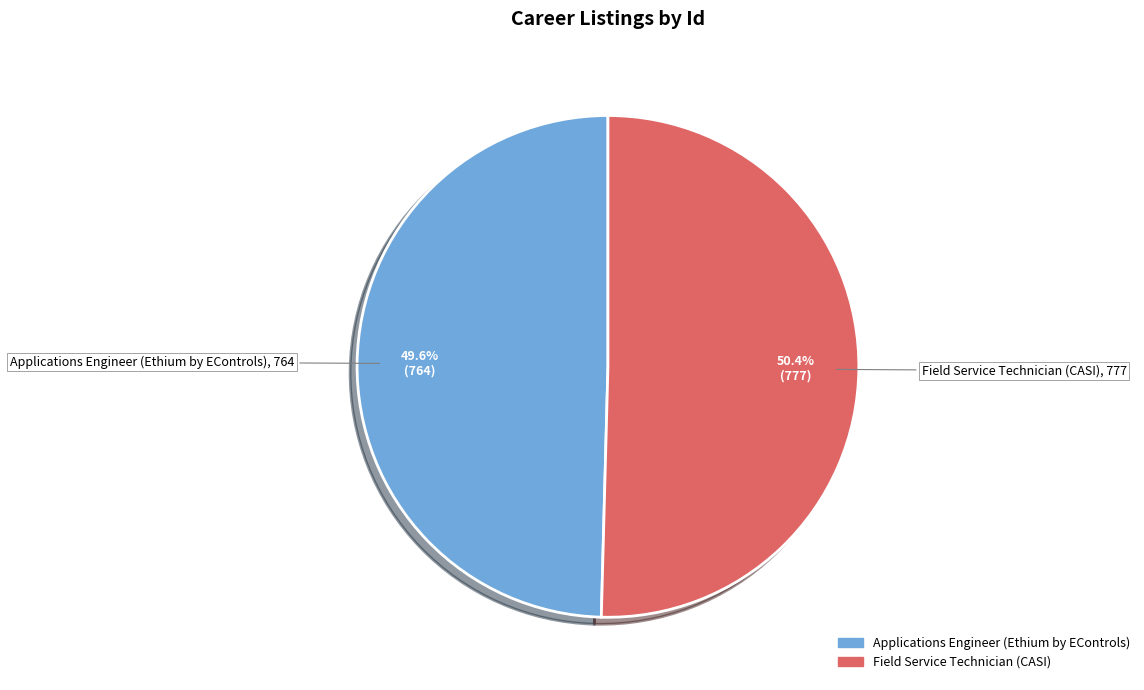

Rank the categories by value from lowest to highest.

Applications Engineer (Ethium by EControls), Field Service Technician (CASI)